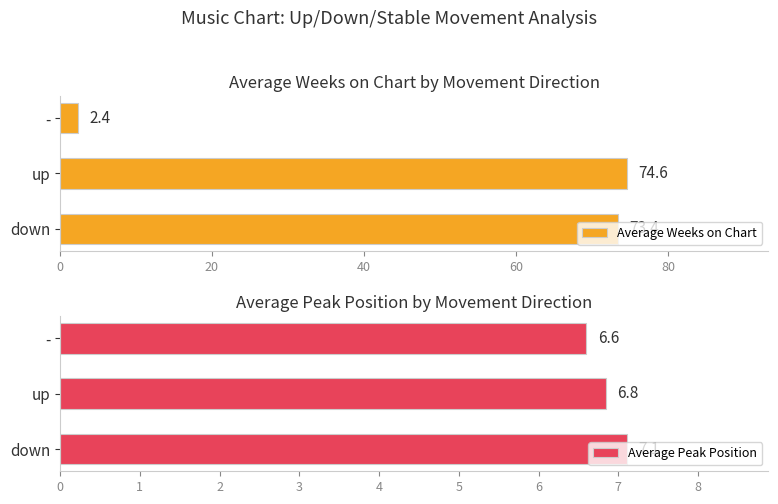

What is the average value of the Average Weeks on Chart series?

50.1